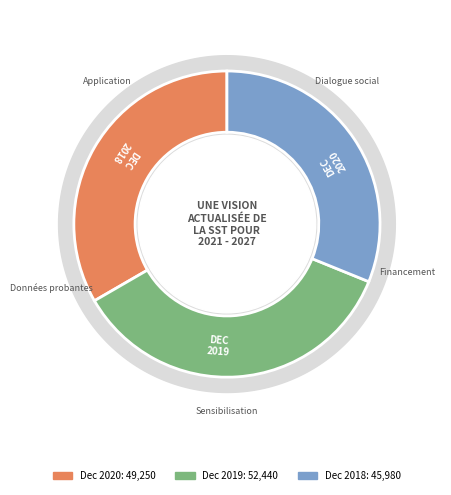

Does Dec 2018 represent more than half of the total?

No